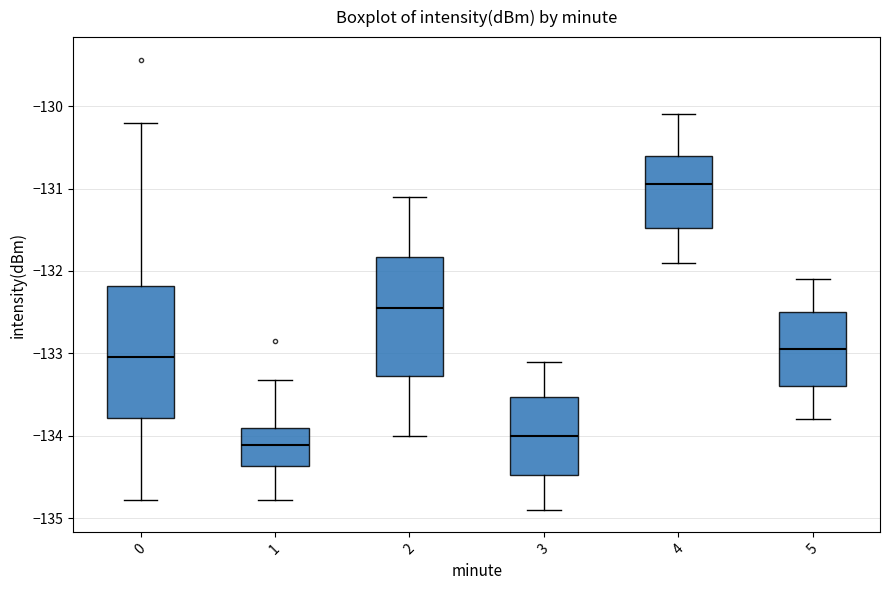

Reading left to right, transcribe this box plot: for each box, give where its median line is, the range the box spans, and where its two whiskers end, as read against the y-axis. The values are not printed on the chart, so give them approximately, as read against the axis.

0: median -133.0, box -133.8 to -132.2, whiskers -134.8 to -130.2
1: median -134.1, box -134.4 to -133.9, whiskers -134.8 to -133.3
2: median -132.4, box -133.3 to -131.8, whiskers -134.0 to -131.1
3: median -134.0, box -134.5 to -133.5, whiskers -134.9 to -133.1
4: median -130.9, box -131.5 to -130.6, whiskers -131.9 to -130.1
5: median -132.9, box -133.4 to -132.5, whiskers -133.8 to -132.1